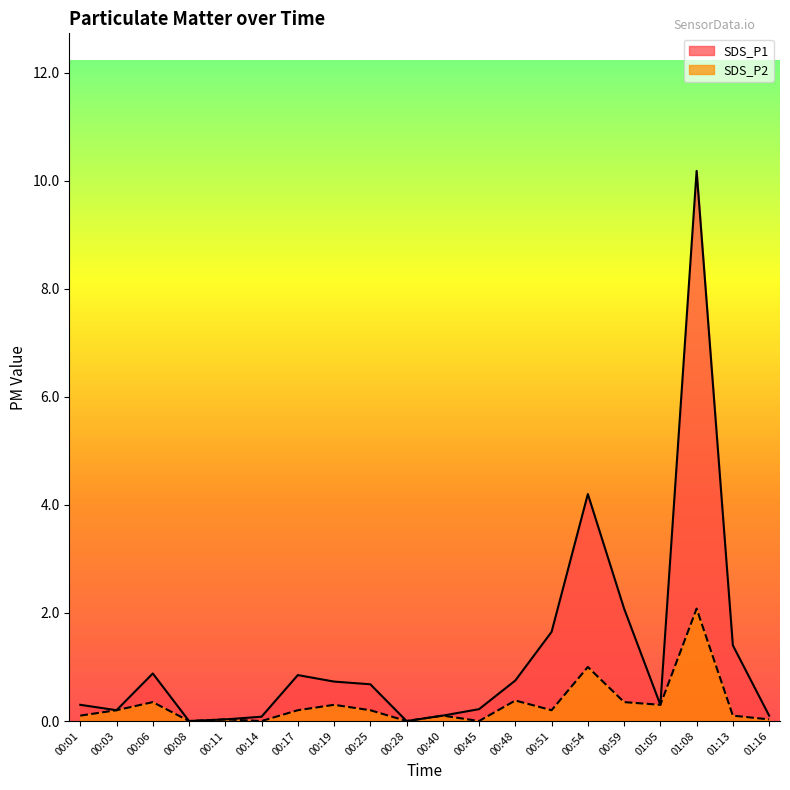

Where is the first local minimum for SDS_P1?

00:03